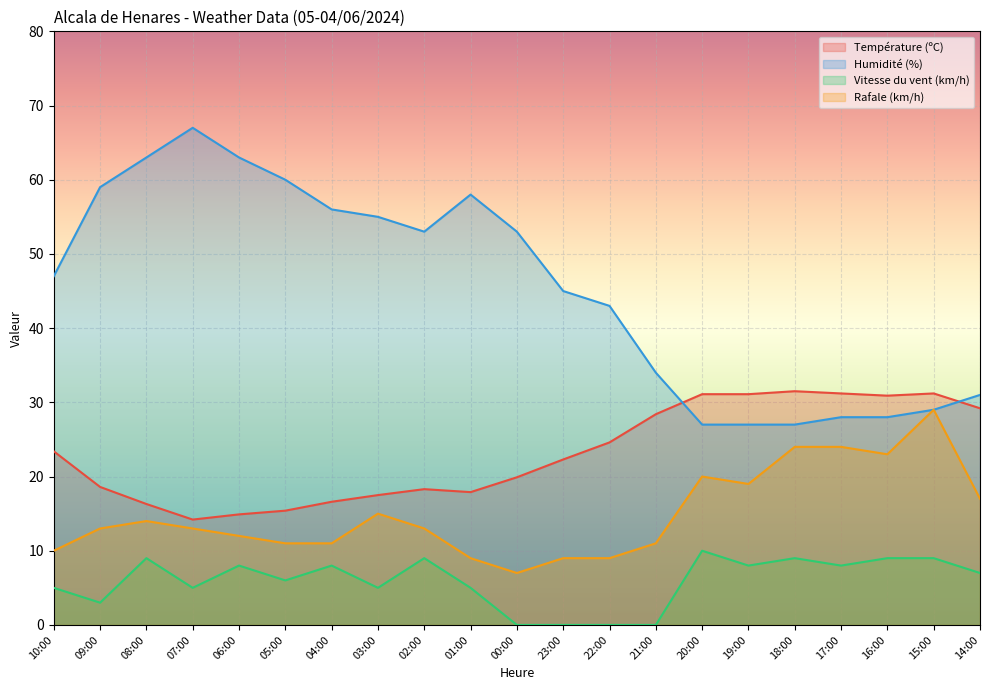

What is the difference between the highest and lowest values at 03:00?

50.0